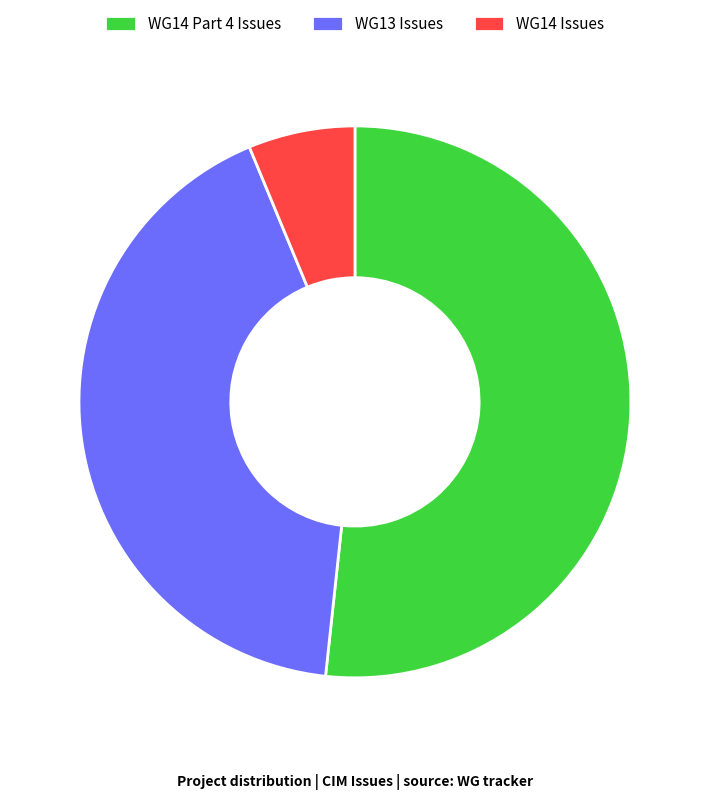

Do WG13 Issues and WG14 Issues together represent more than half of the pie?

No